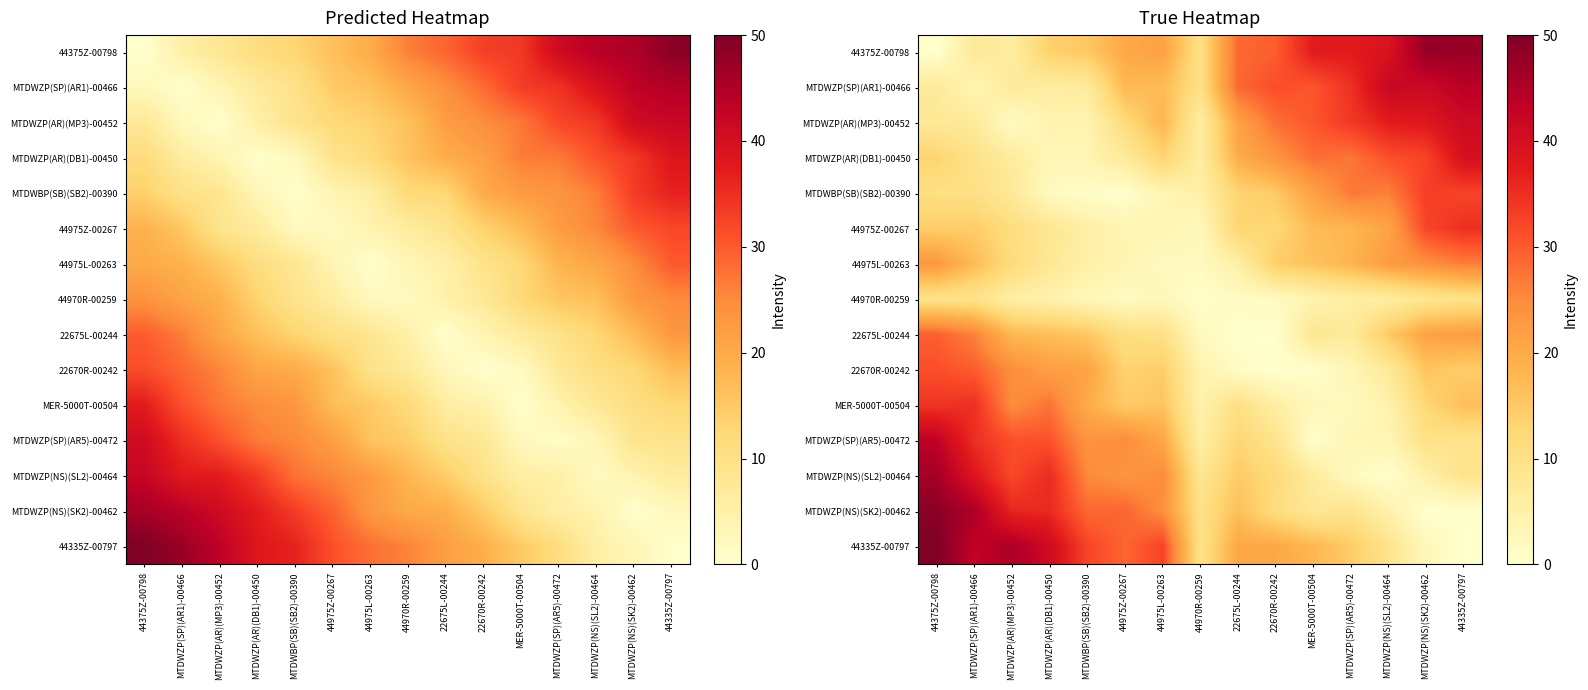

What is the total value across all series at 44970R-00259?

86.6